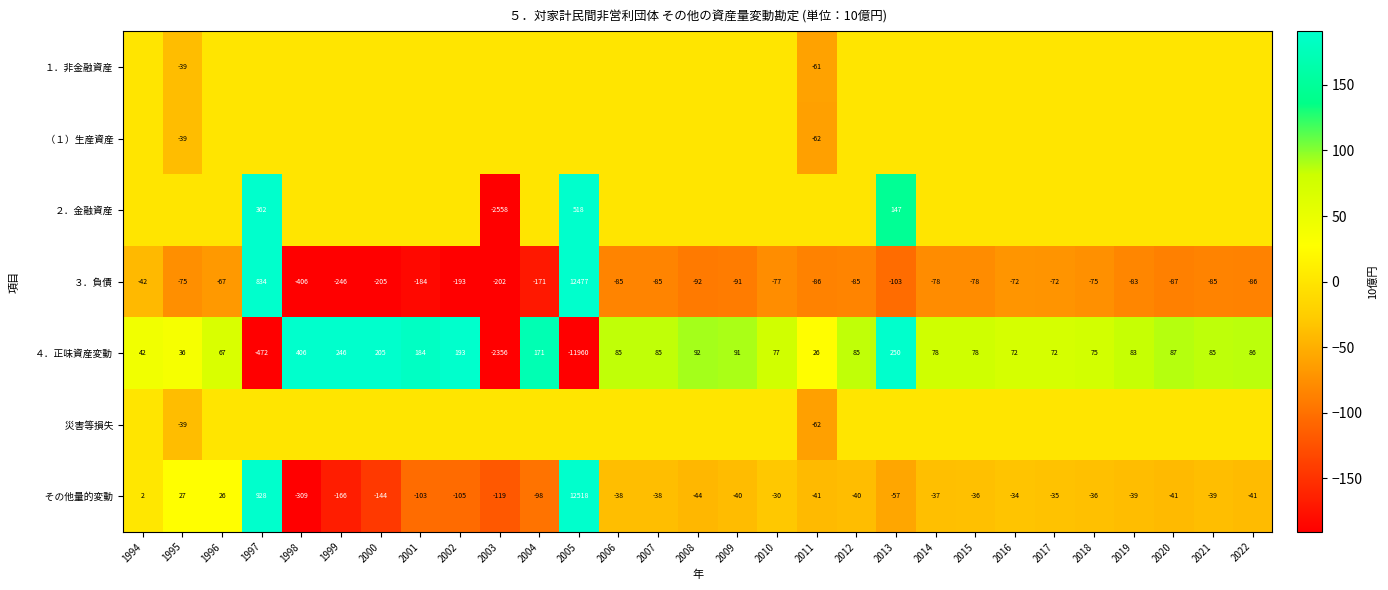

The ２．金融資産 series shows 737.6 at 2005. True or false?

False